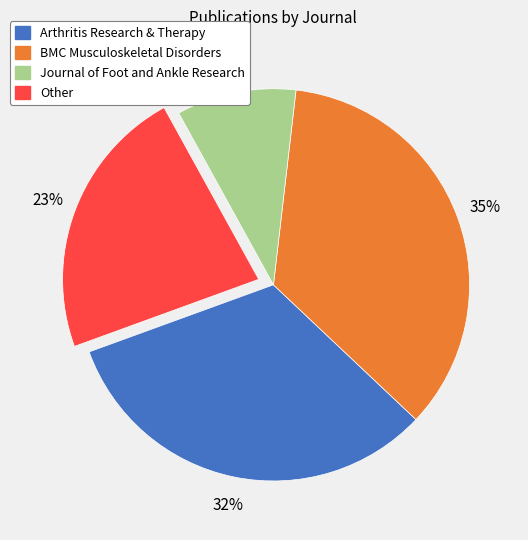

Does Journal of Foot and Ankle Research account for over 50% of the chart?

No